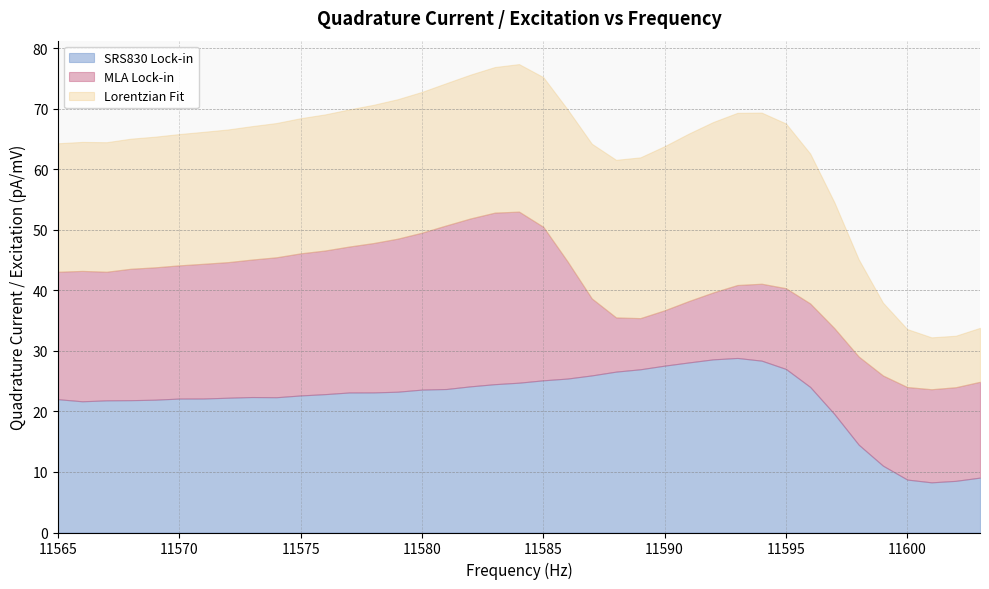

Which series has the largest total across all categories?

SRS830 Lock-in